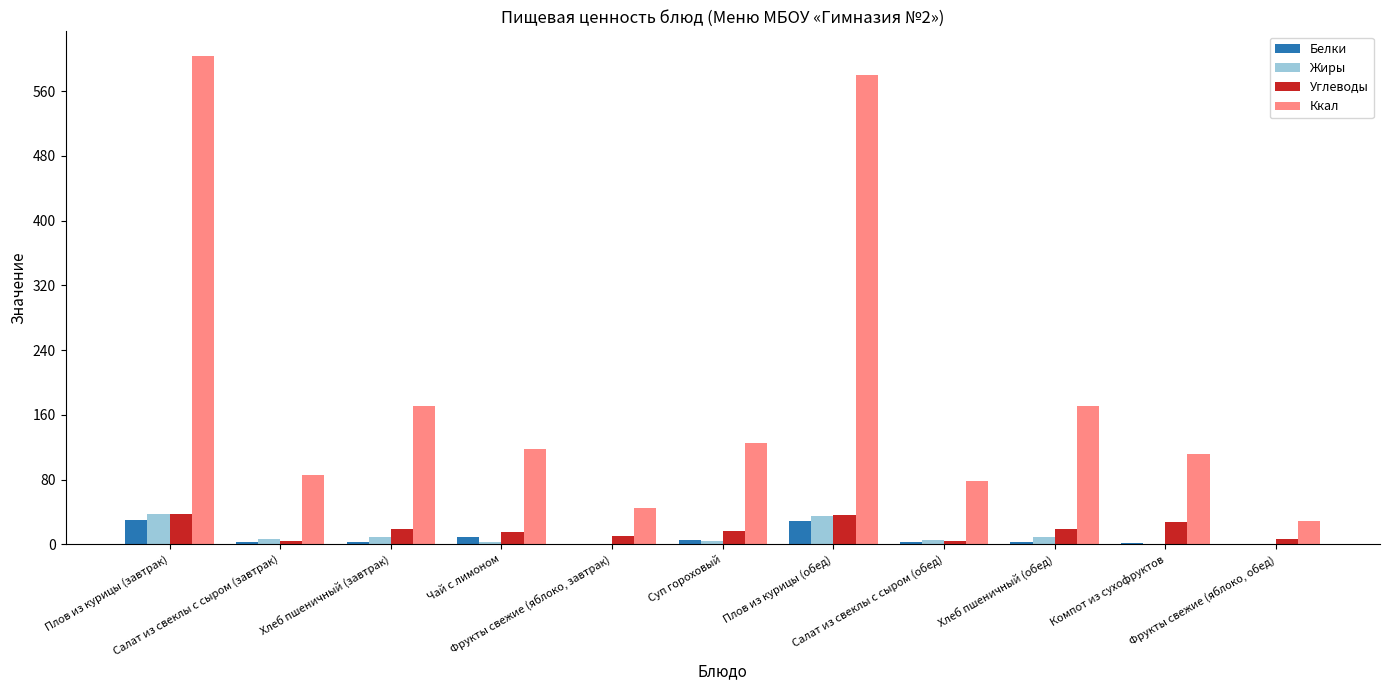

Between Хлеб пшеничный (обед) and Компот из сухофруктов, which series saw the biggest shift?

Ккал